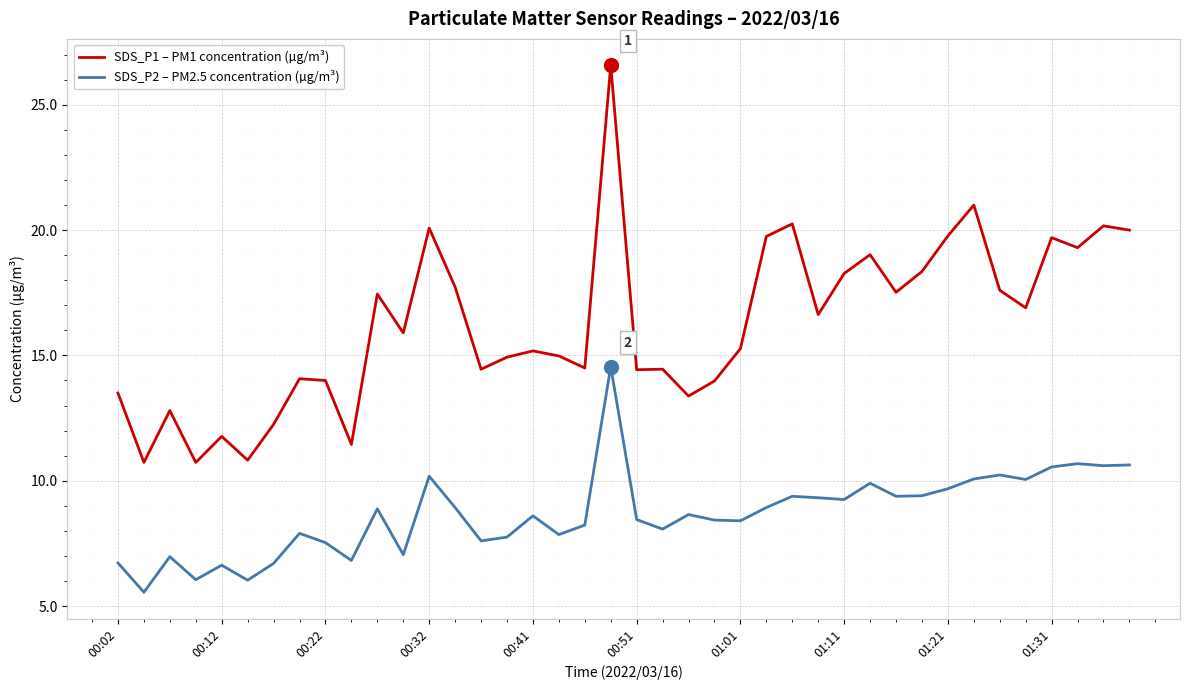

True or false: SDS_P1 – PM1 concentration (µg/m³) and SDS_P2 – PM2.5 concentration (µg/m³) intersect in this chart.

False